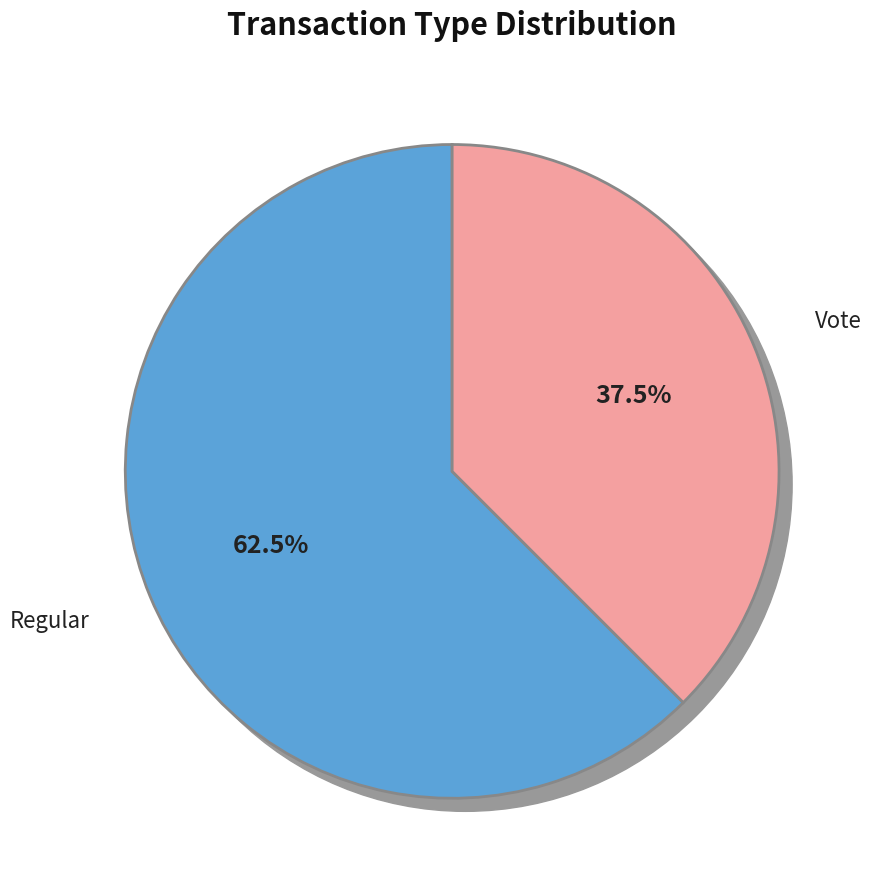

Count the number of slices in the pie.

2